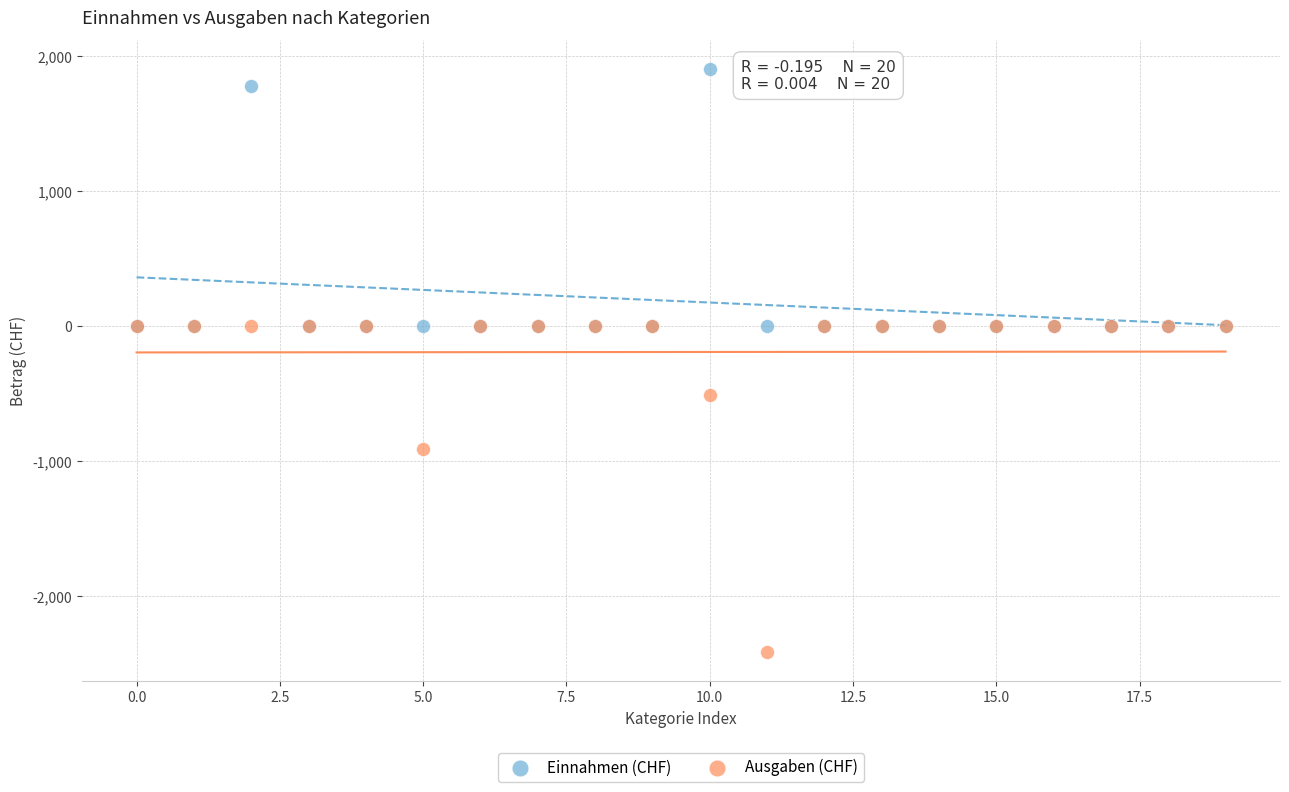

Which series has the widest spread of Y values?

Ausgaben (CHF)